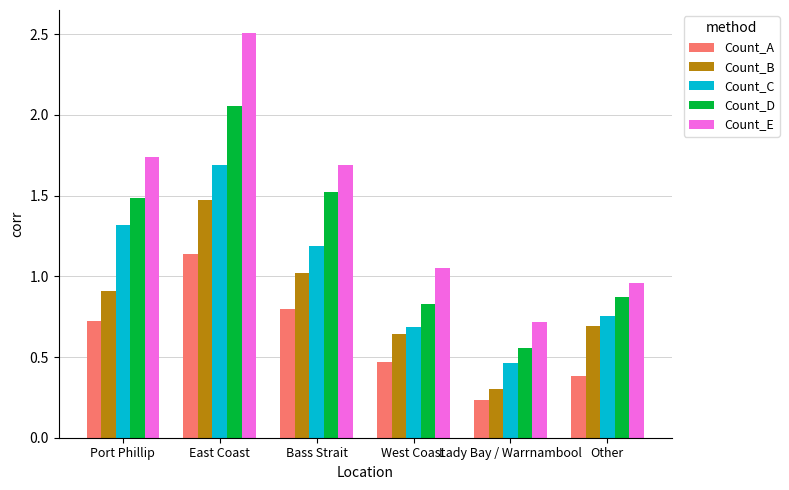

What is the label of the 1st bar from the right?

Other